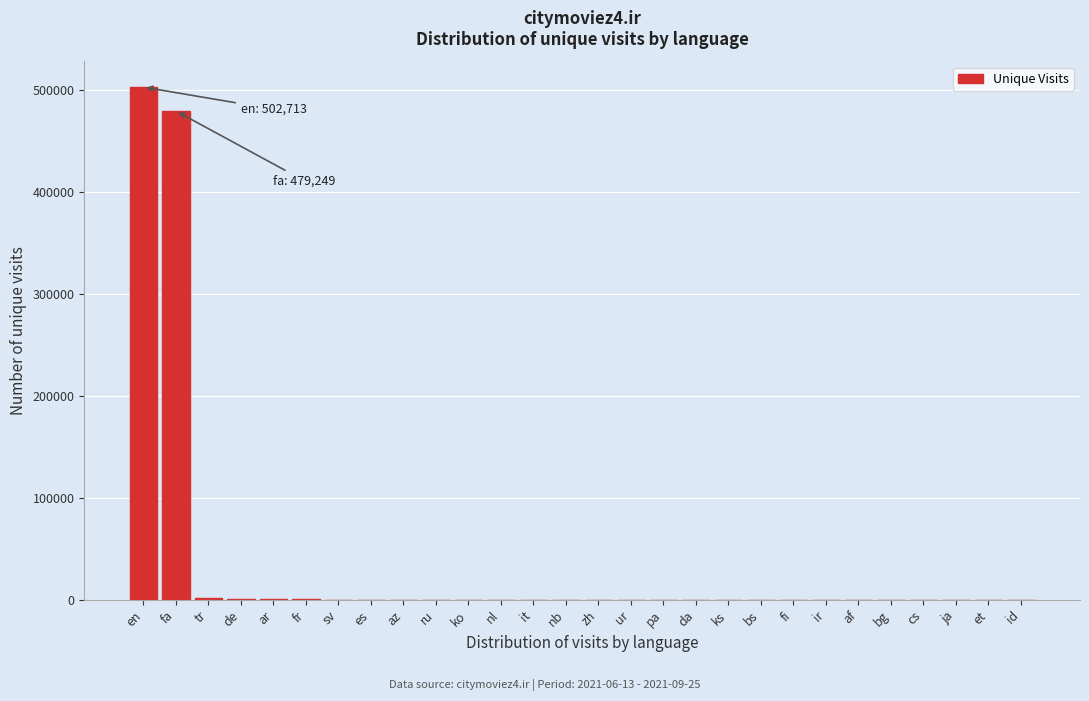

Where is the data nearest to the value 251362?

fa